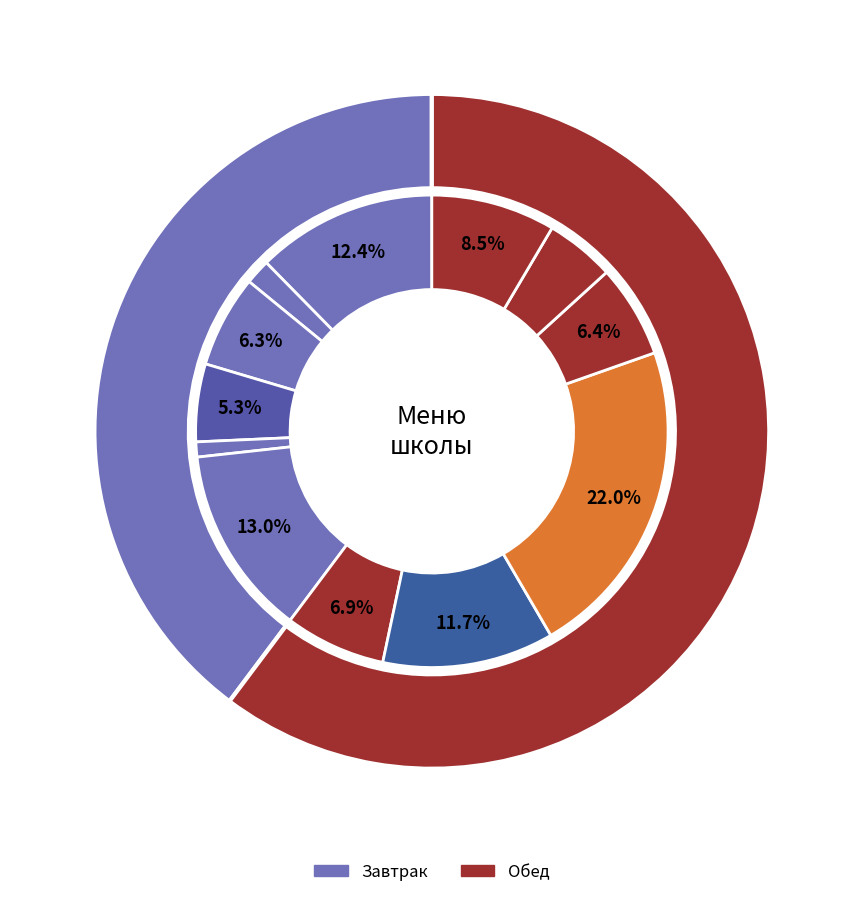

Do зефир and масло сливочное together represent more than half of the pie?

No